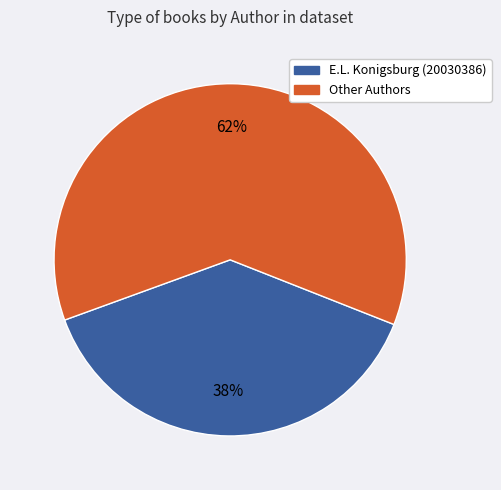

To the nearest percent, what is the average slice percentage?

50%